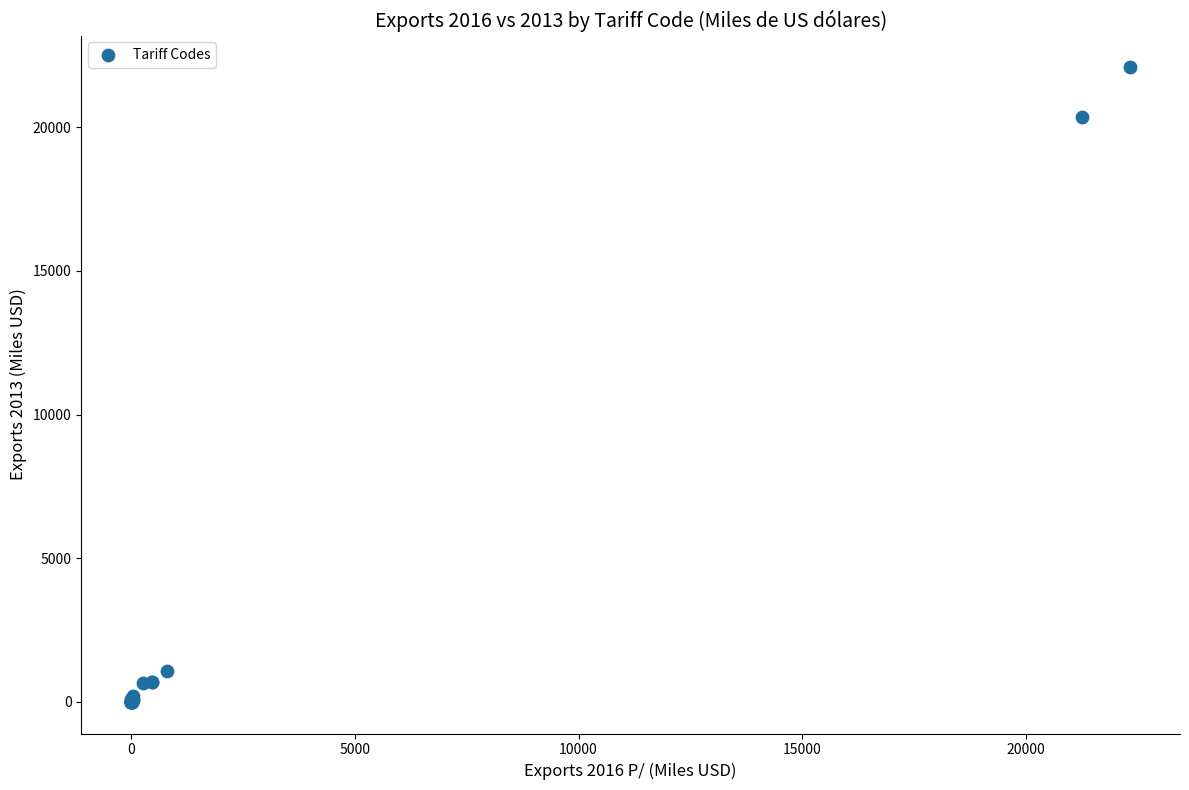

What Y value in the scatter plot is closest to 11043?

20362.2